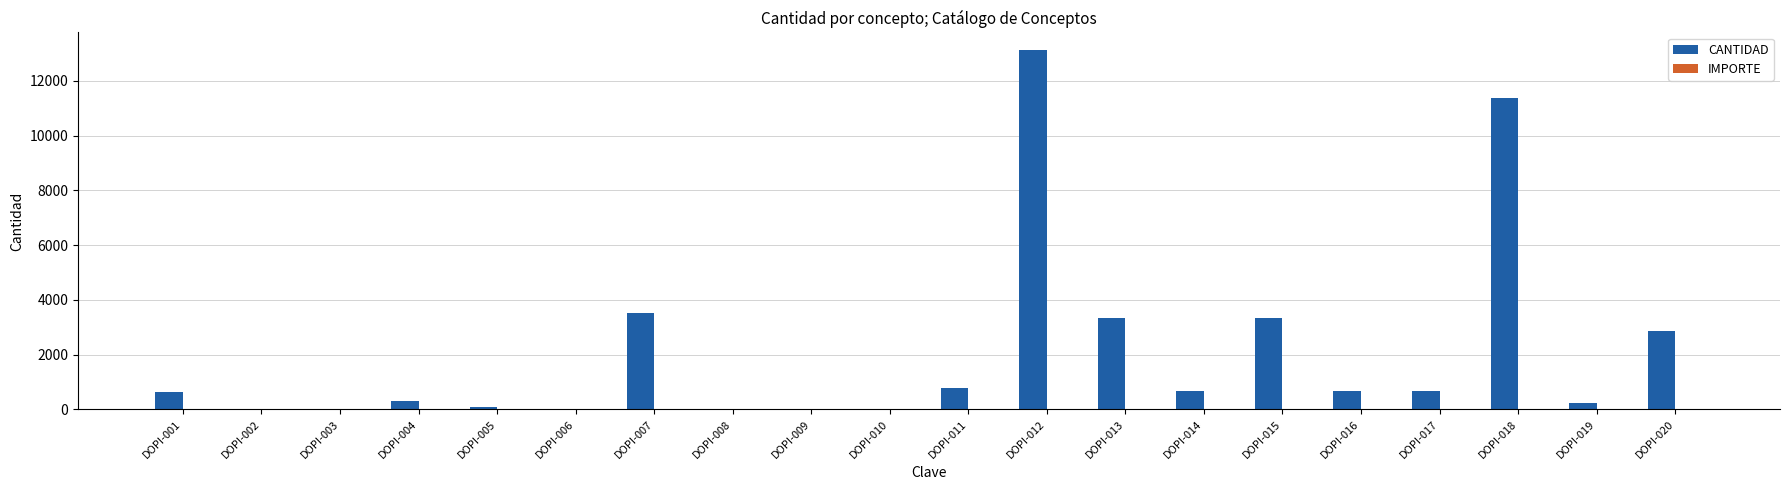

What is the ratio of the value at DOPI-017 to the value at DOPI-016?

1.0